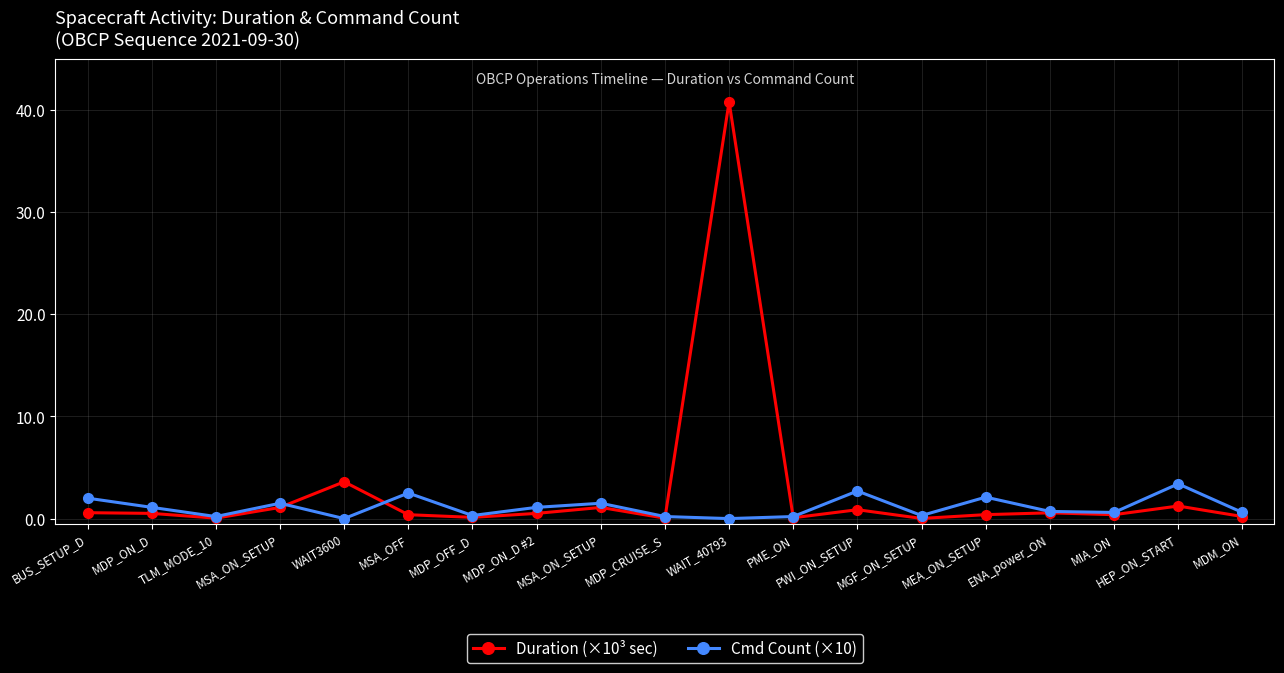

At which label is Duration (×10³ sec) closest to 20?

WAIT3600